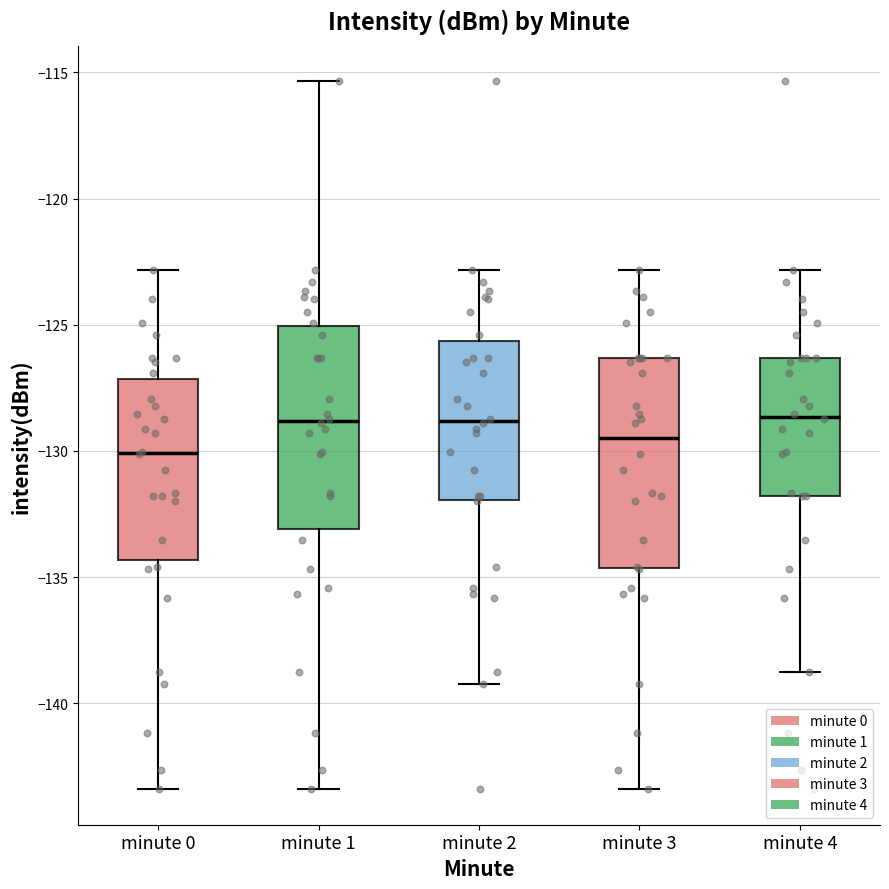

Reading left to right, transcribe this box plot: for each box, give where its median line is, the range the box spans, and where its two whiskers end, as read against the y-axis. The values are not printed on the chart, so give them approximately, as read against the axis.

minute 0: median -130.0, box -134.5 to -127.0, whiskers -143.5 to -123.0
minute 1: median -129.0, box -133.0 to -125.0, whiskers -143.5 to -115.5
minute 2: median -129.0, box -132.0 to -125.5, whiskers -139.5 to -123.0
minute 3: median -129.5, box -134.5 to -126.5, whiskers -143.5 to -123.0
minute 4: median -128.5, box -132.0 to -126.5, whiskers -138.5 to -123.0